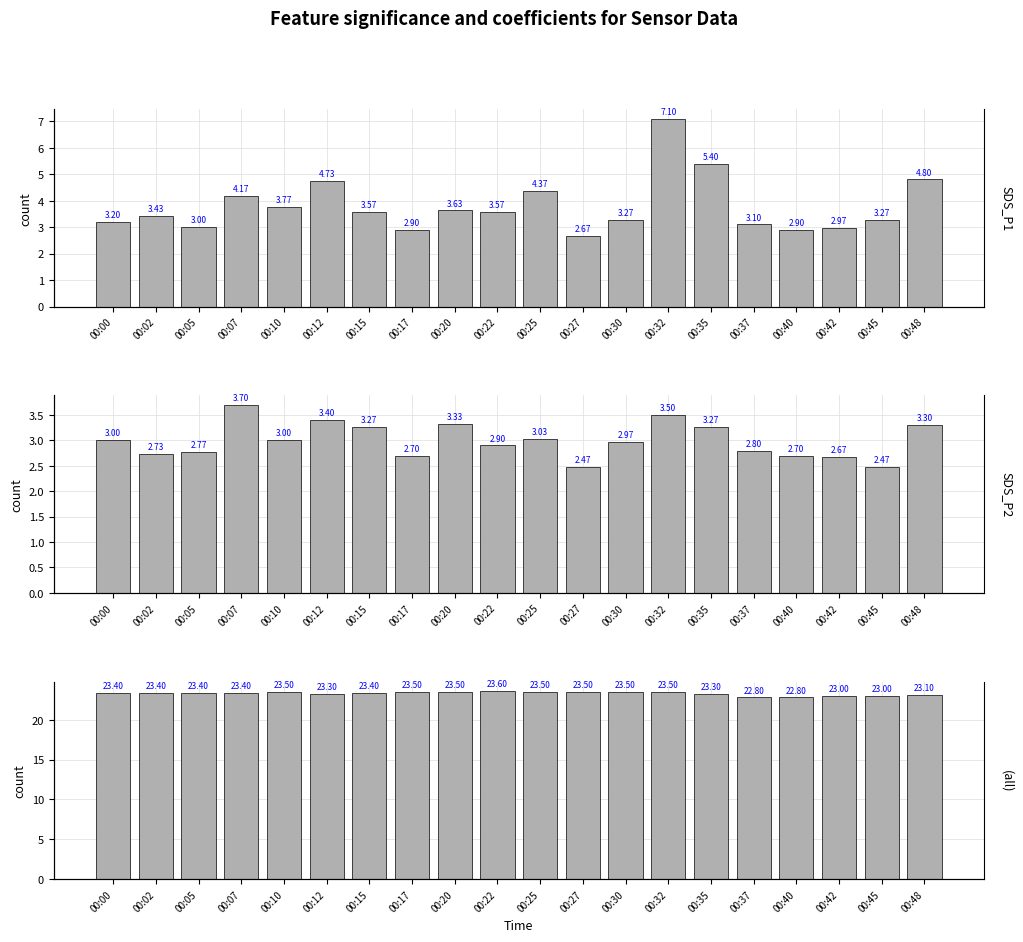

List the labels in order of SDS_P1 value, smallest first.

00:27, 00:17, 00:40, 00:42, 00:05, 00:37, 00:00, 00:30, 00:45, 00:02, 00:15, 00:22, 00:20, 00:10, 00:07, 00:25, 00:12, 00:48, 00:35, 00:32